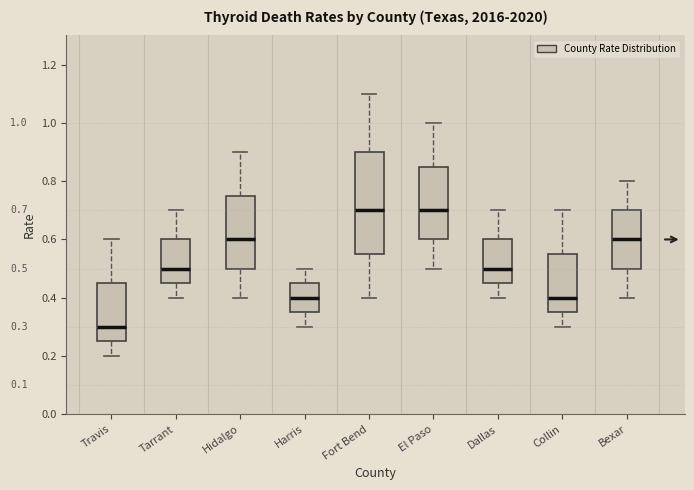

Which box's median line is the lowest?

Travis